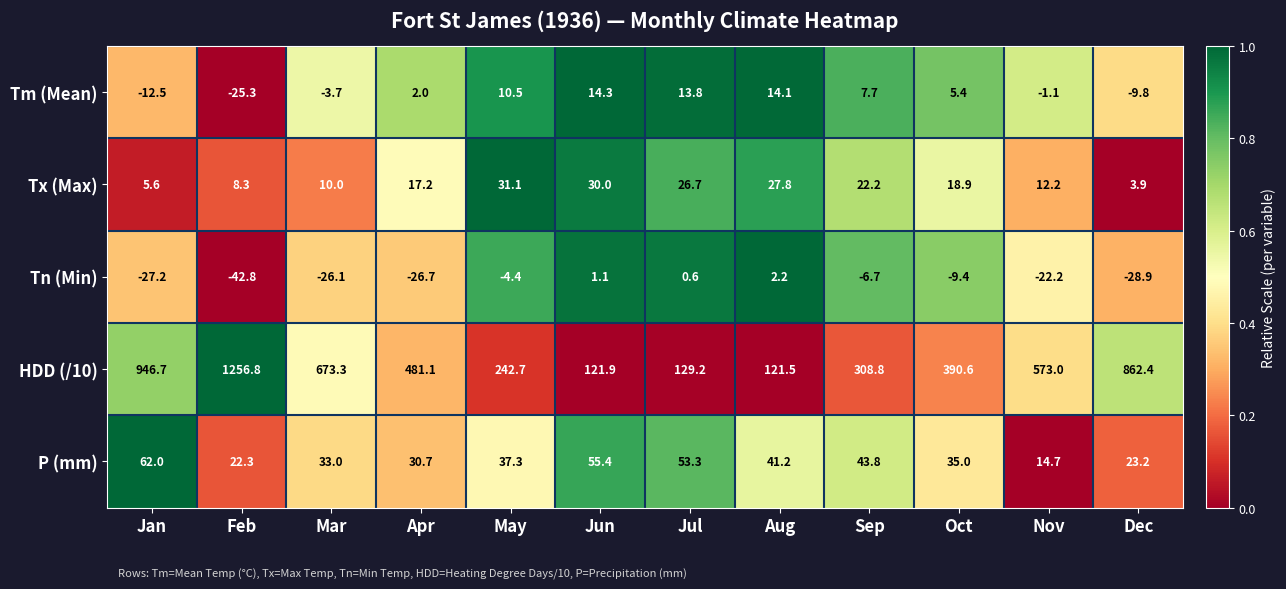

What is the average value of the Tx (Max) series?

17.8